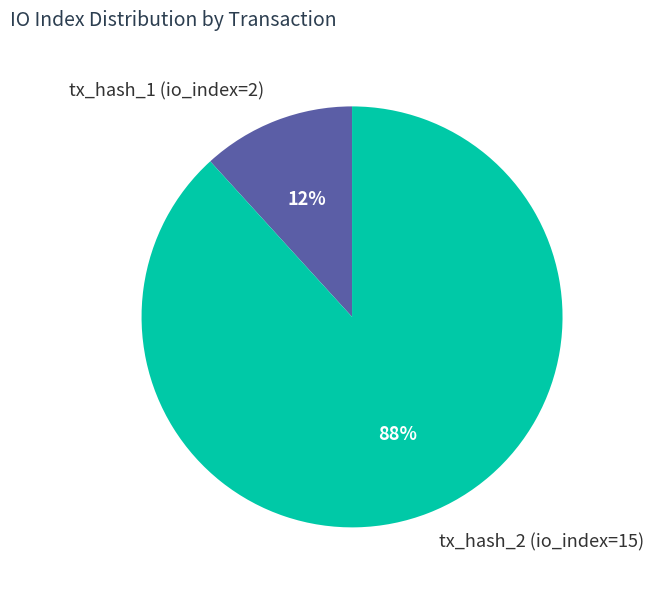

What is the smallest slice in the pie chart?

tx_hash_1 (io_index=2)